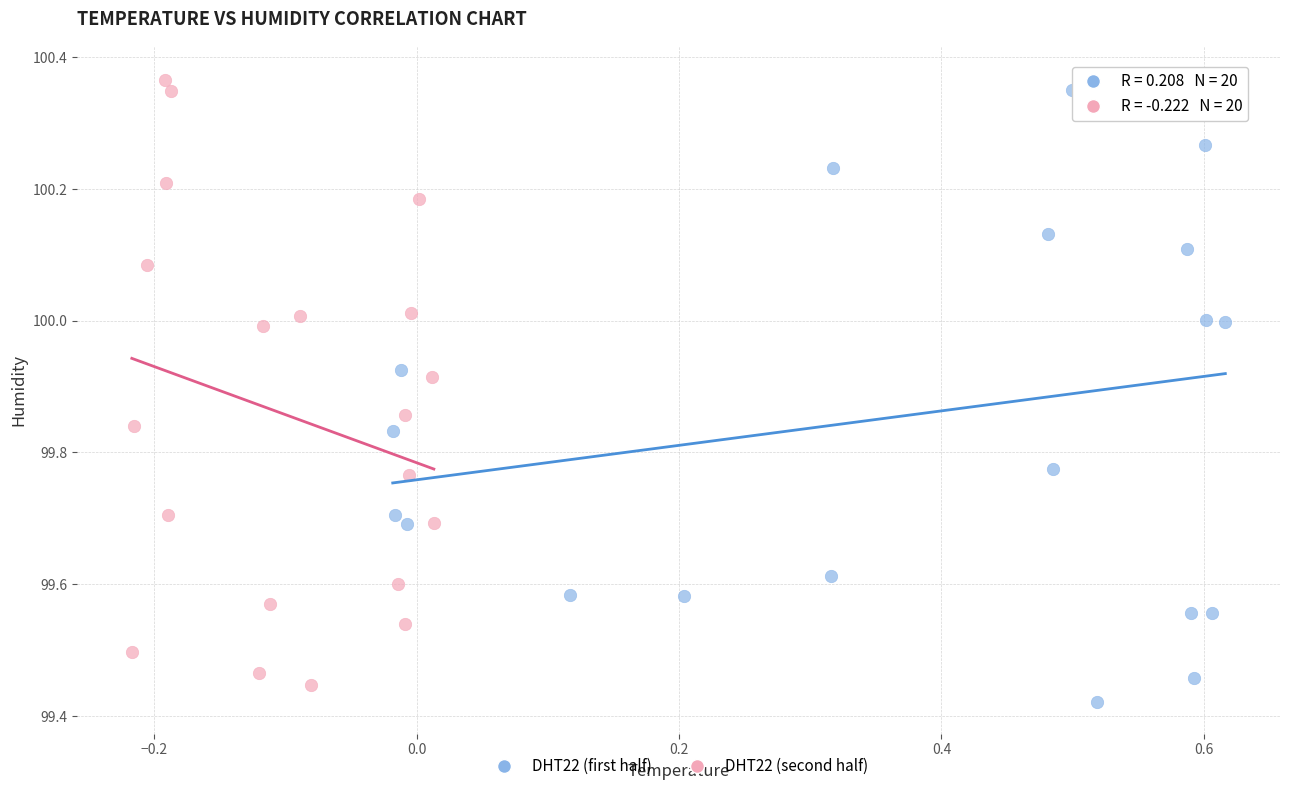

Which series has the largest Y range (max minus min)?

DHT22 (first half)